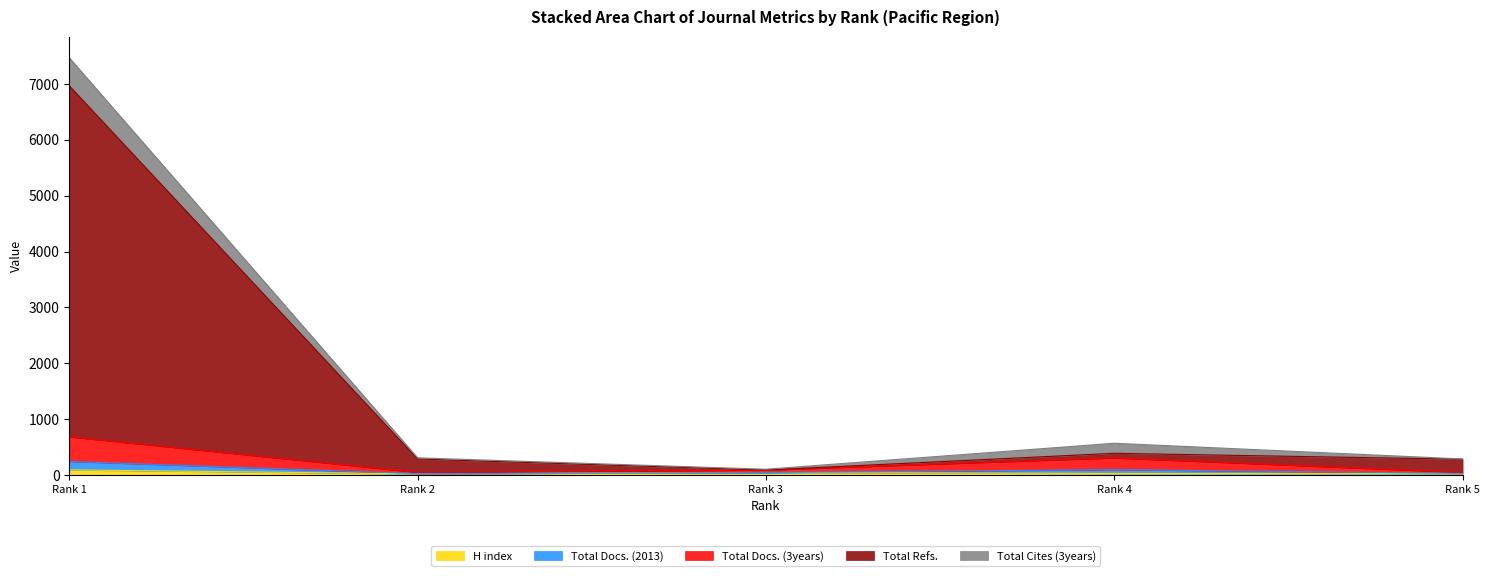

The H index series shows 26 at Rank 4. True or false?

True